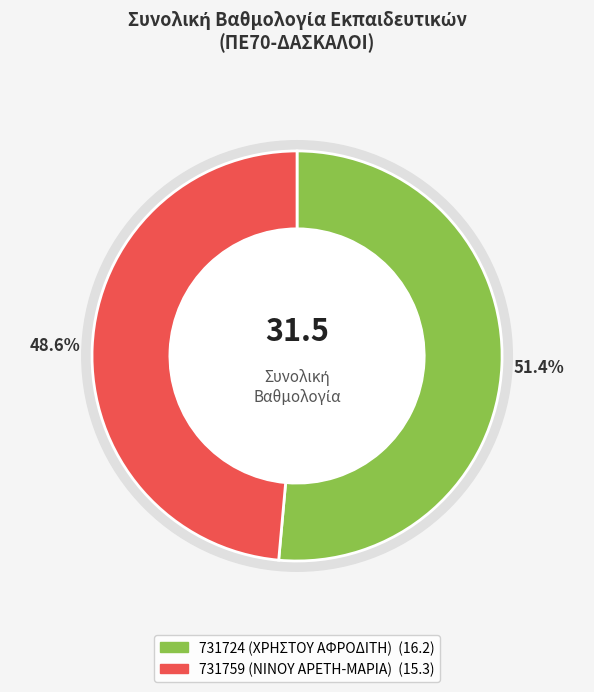

Is there a majority slice in this chart?

Yes